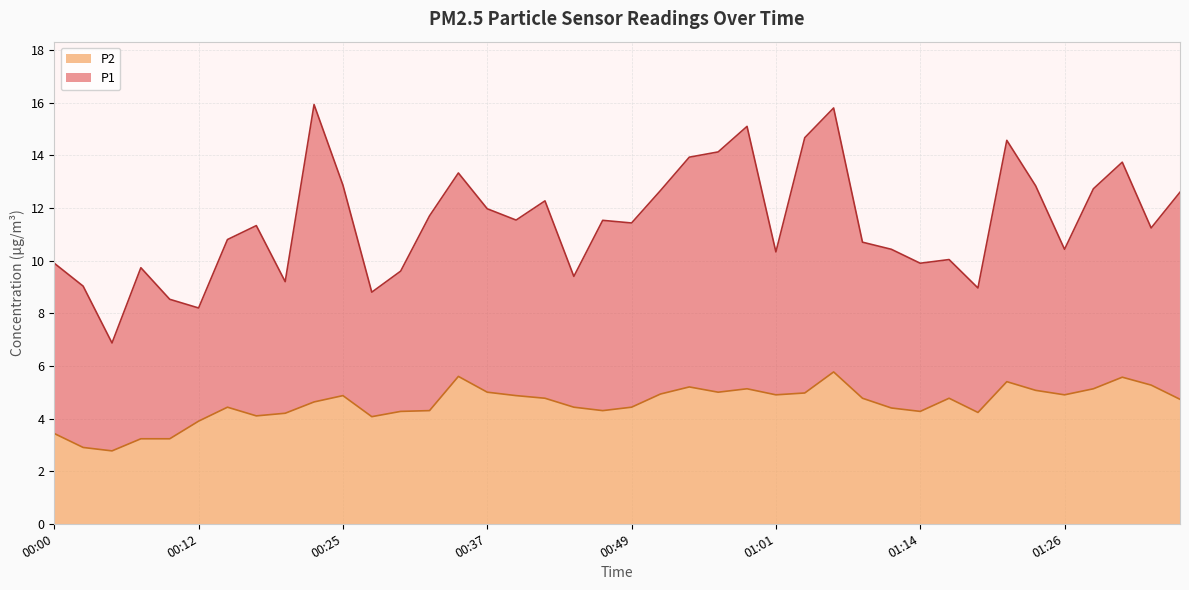

Rank the categories by value from lowest to highest.

00:05, 00:03, 00:07, 00:10, 00:00, 00:12, 00:27, 00:17, 00:20, 01:18, 00:29, 01:14, 00:32, 00:47, 01:11, 00:15, 00:44, 00:49, 00:22, 01:36, 00:42, 01:09, 01:16, 00:25, 00:39, 01:01, 01:26, 00:52, 01:04, 00:37, 00:56, 01:23, 00:59, 01:28, 00:54, 01:33, 01:21, 01:31, 00:34, 01:06